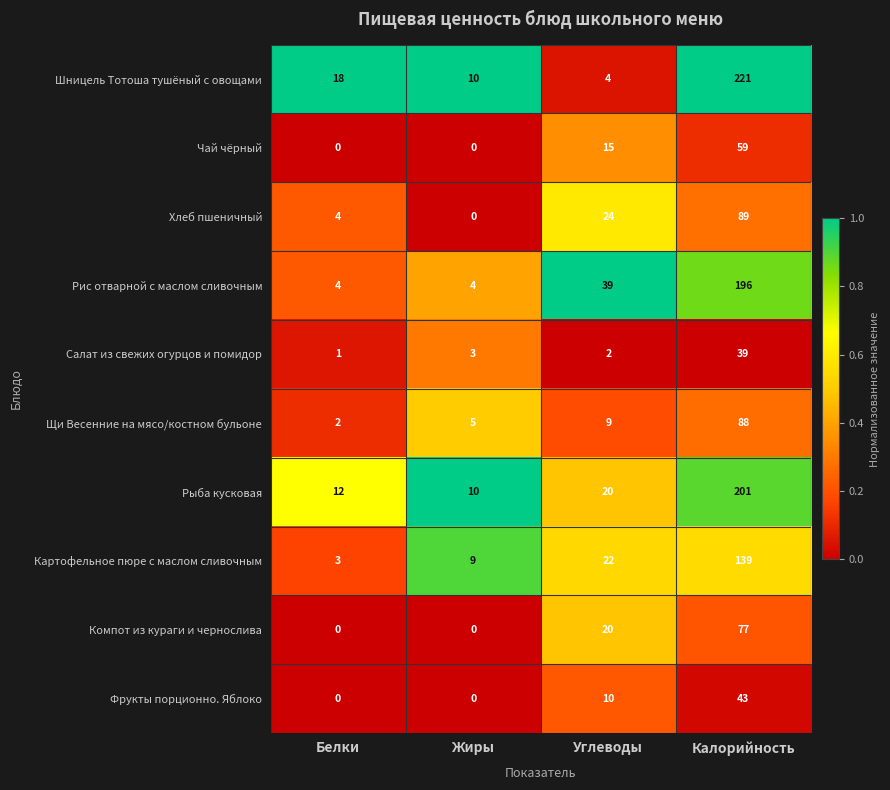

Which series has the largest total across all categories?

Шницель Тотоша тушёный с овощами